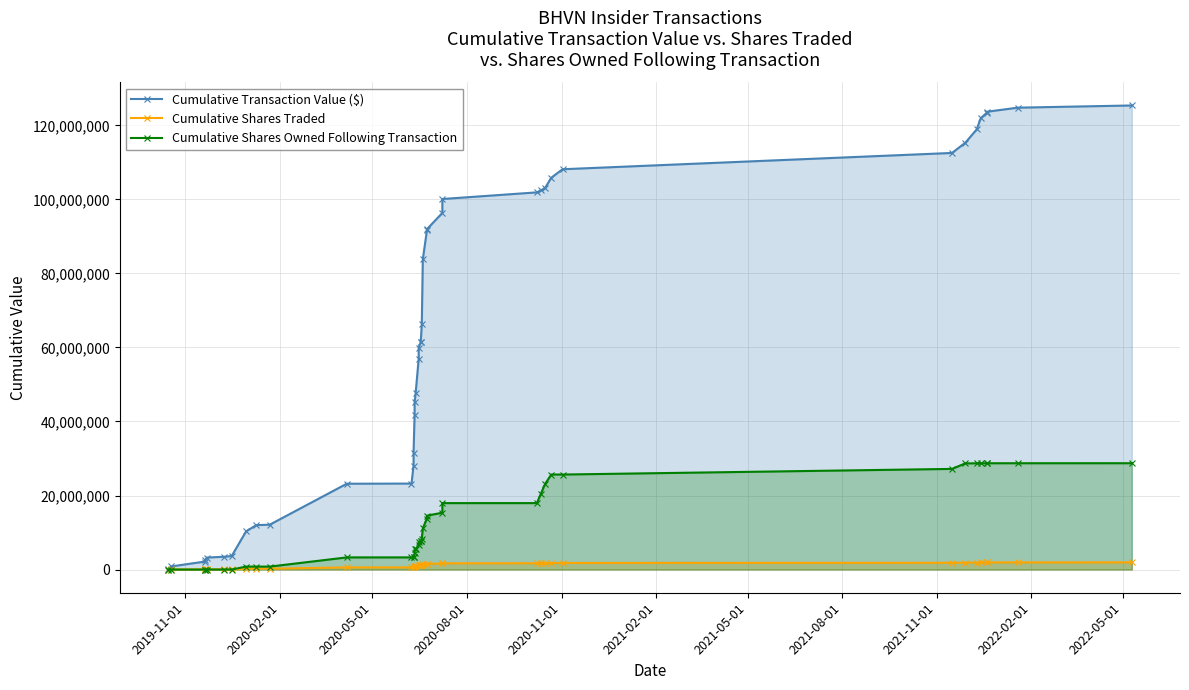

Is the value of Cumulative Shares Owned Following Transaction at 2020-02-01 greater than the value of Cumulative Transaction Value ($) at 36?

No